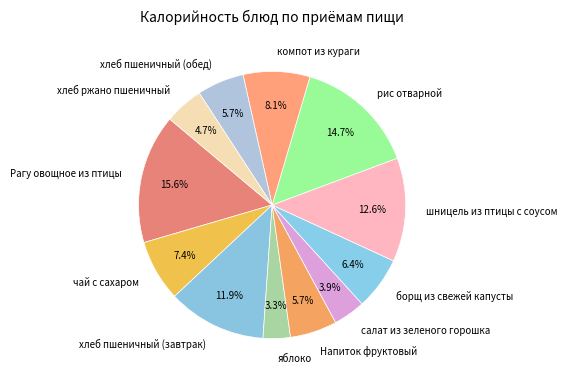

Does компот из кураги account for over 50% of the chart?

No